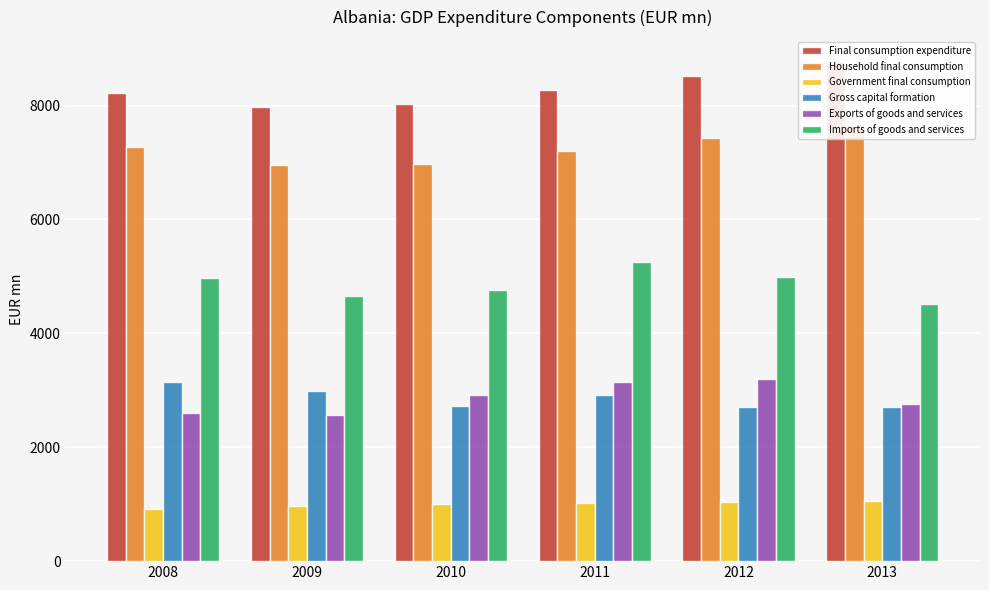

At which category is the sum across all series the highest?

2012